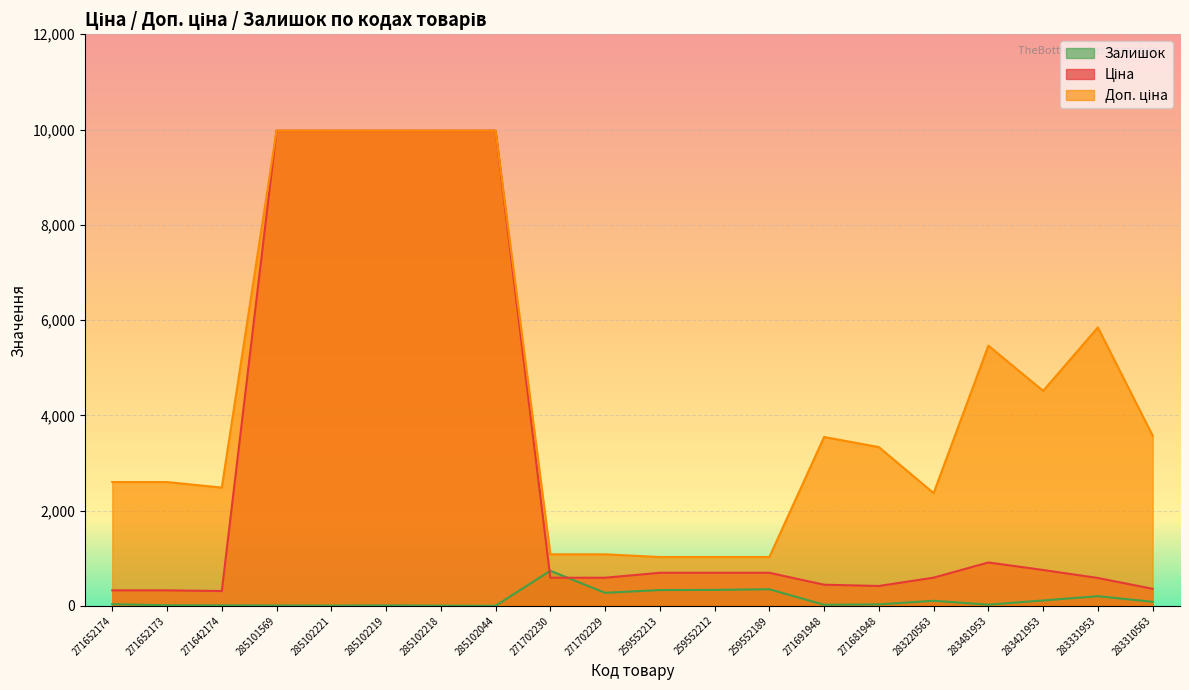

True or false: Ціна and Доп. ціна cross at least once.

False